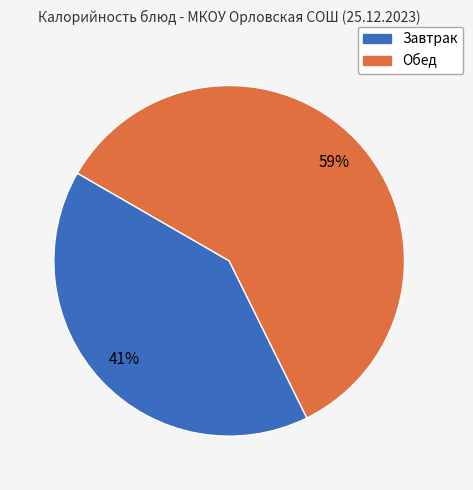

Does any single category account for the majority?

Yes